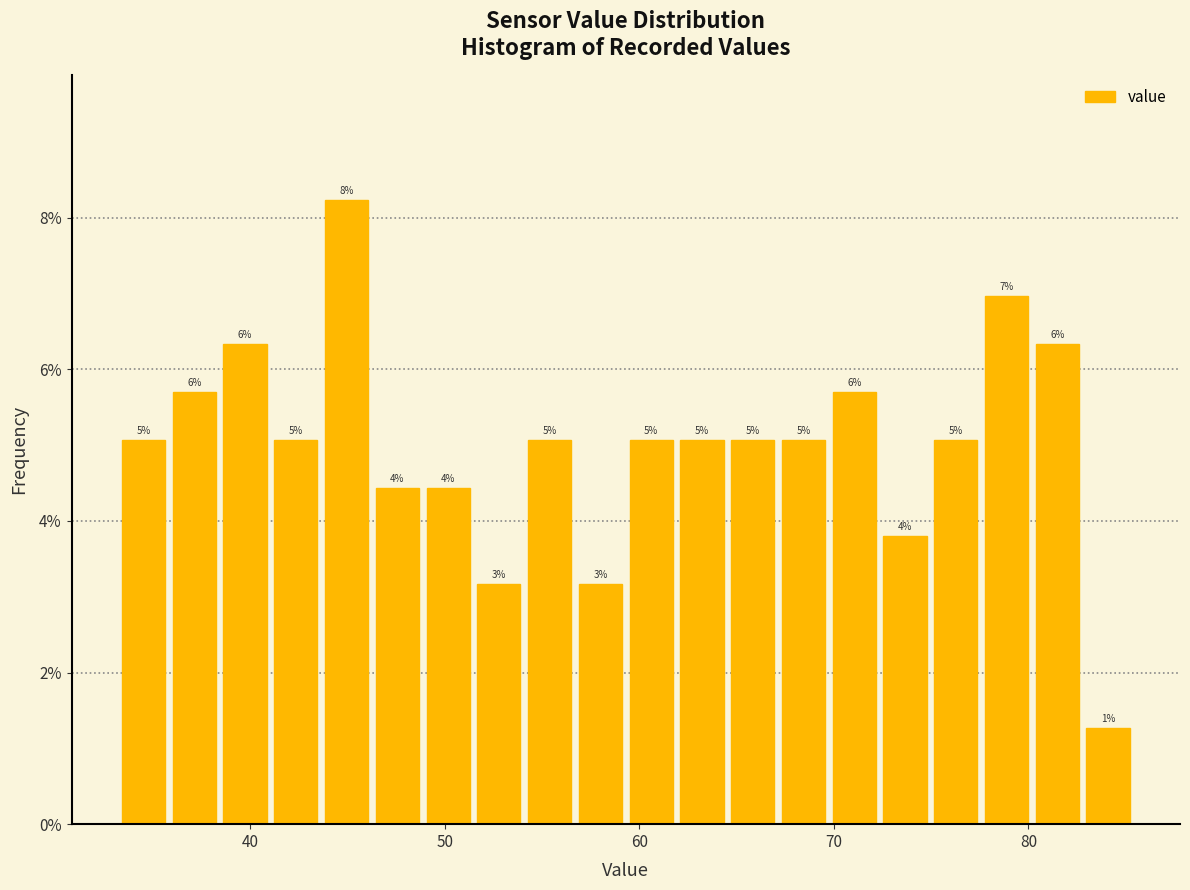

Around what value on the x-axis is the tallest bar? Give the approximate position of its centre, as read against the axis.

45